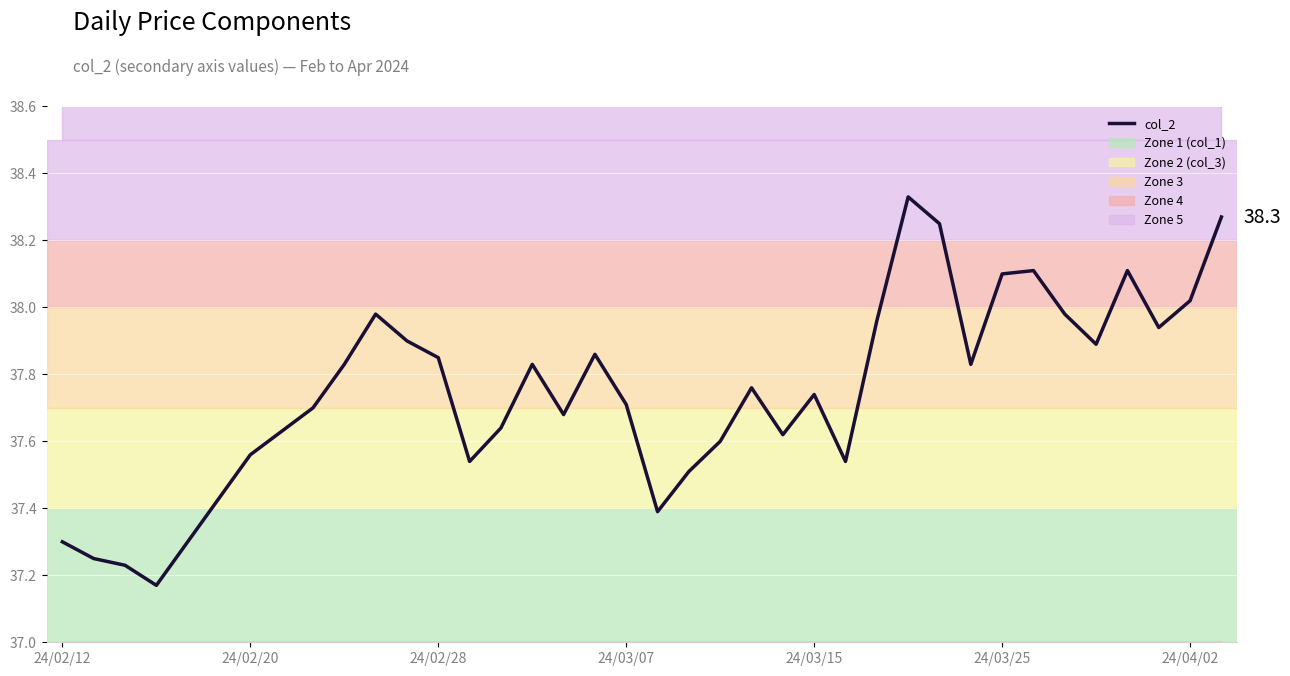

What is the average value?

37.7